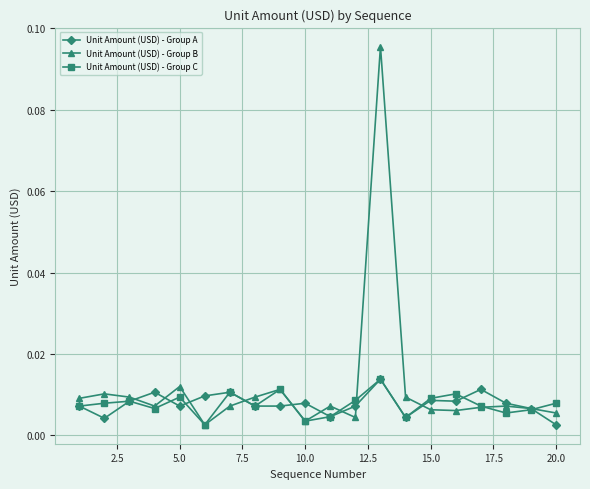

At how many categories does at least one series exceed 0?

20